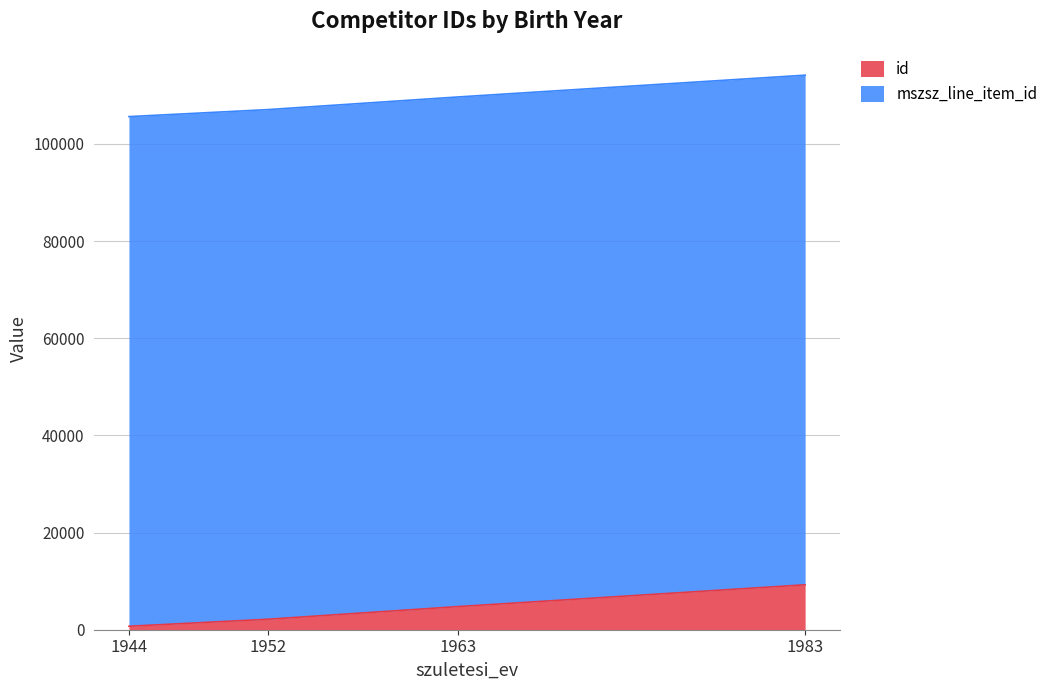

List the labels in order of value, smallest first.

1944, 1952, 1963, 1983